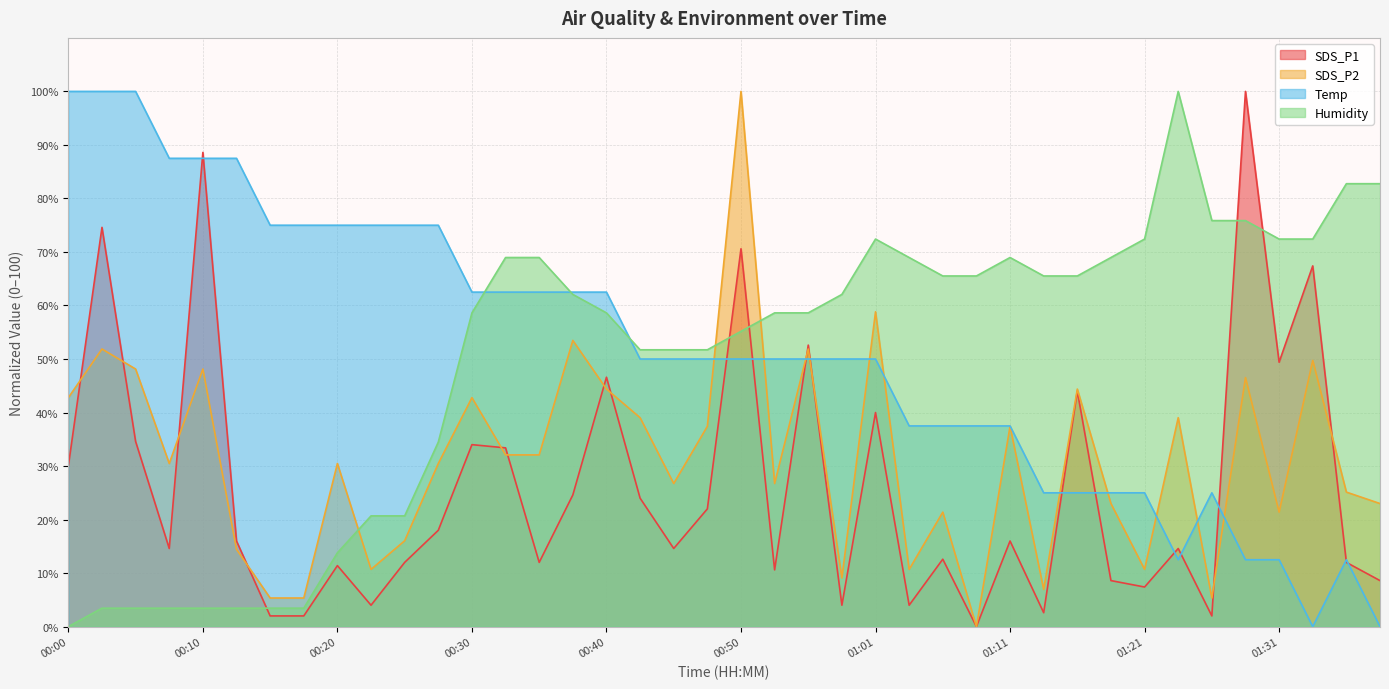

Reading left to right, extract all data points from this chart.

SDS_P1: 00:00=30.0	00:03=74.6	00:06=34.6	00:08=14.6	00:10=88.6	00:13=16.0	00:15=2.0	00:18=2.0	00:20=11.4	00:23=4.0	00:25=12.0	00:28=18.0	00:30=34.0	00:33=33.4	00:35=12.0	00:38=24.6	00:40=46.6	00:43=24.0	00:45=14.6	00:48=22.0	00:50=70.6	00:53=10.6	00:55=52.6	00:58=4.0	01:01=40.0	01:03=4.0	01:06=12.6	01:08=0.0	01:11=16.0	01:13=2.6	01:16=44.0	01:18=8.6	01:21=7.4	01:23=14.6	01:26=2.0	01:28=100.0	01:31=49.4	01:33=67.4	01:36=12.0	01:38=8.6
SDS_P2: 00:00=42.8	00:03=51.9	00:06=48.1	00:08=30.5	00:10=48.1	00:13=14.4	00:15=5.3	00:18=5.3	00:20=30.5	00:23=10.7	00:25=16.0	00:28=30.5	00:30=42.8	00:33=32.1	00:35=32.1	00:38=53.5	00:40=44.4	00:43=39.0	00:45=26.7	00:48=37.4	00:50=100.0	00:53=26.7	00:55=51.9	00:58=9.1	01:01=58.8	01:03=10.7	01:06=21.4	01:08=0.0	01:11=37.4	01:13=7.0	01:16=44.4	01:18=23.0	01:21=10.7	01:23=39.0	01:26=5.3	01:28=46.5	01:31=21.4	01:33=49.7	01:36=25.1	01:38=23.0
Temp: 00:00=100.0	00:03=100.0	00:06=100.0	00:08=87.5	00:10=87.5	00:13=87.5	00:15=75.0	00:18=75.0	00:20=75.0	00:23=75.0	00:25=75.0	00:28=75.0	00:30=62.5	00:33=62.5	00:35=62.5	00:38=62.5	00:40=62.5	00:43=50.0	00:45=50.0	00:48=50.0	00:50=50.0	00:53=50.0	00:55=50.0	00:58=50.0	01:01=50.0	01:03=37.5	01:06=37.5	01:08=37.5	01:11=37.5	01:13=25.0	01:16=25.0	01:18=25.0	01:21=25.0	01:23=12.5	01:26=25.0	01:28=12.5	01:31=12.5	01:33=0.0	01:36=12.5	01:38=0.0
Humidity: 00:00=0.0	00:03=3.4	00:06=3.4	00:08=3.4	00:10=3.4	00:13=3.4	00:15=3.4	00:18=3.4	00:20=13.8	00:23=20.7	00:25=20.7	00:28=34.5	00:30=58.6	00:33=69.0	00:35=69.0	00:38=62.1	00:40=58.6	00:43=51.7	00:45=51.7	00:48=51.7	00:50=55.2	00:53=58.6	00:55=58.6	00:58=62.1	01:01=72.4	01:03=69.0	01:06=65.5	01:08=65.5	01:11=69.0	01:13=65.5	01:16=65.5	01:18=69.0	01:21=72.4	01:23=100.0	01:26=75.9	01:28=75.9	01:31=72.4	01:33=72.4	01:36=82.8	01:38=82.8